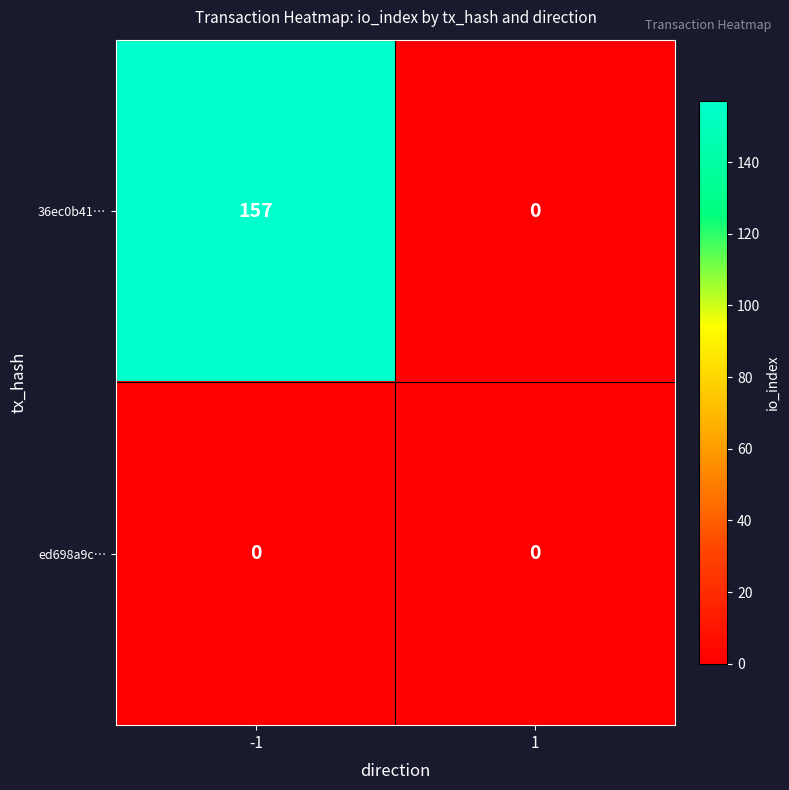

Rank the series by their average value, from lowest to highest.

ed698a9c…, 36ec0b41…